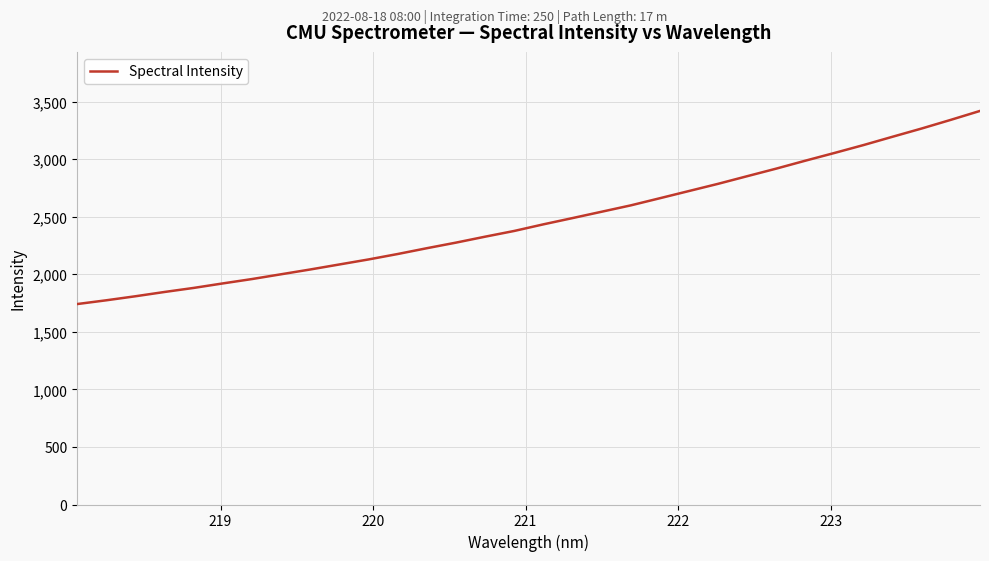

What is the difference between the maximum and minimum values?

1677.4